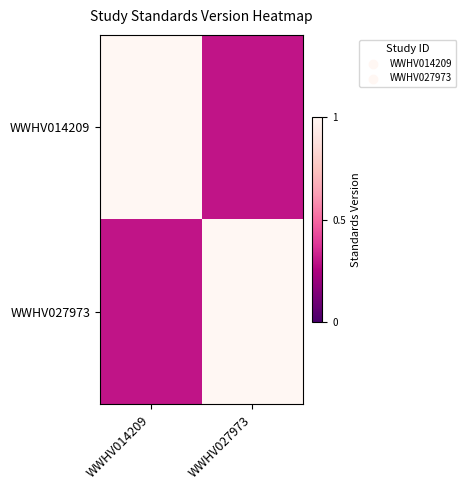

Rank the series by their maximum value, from highest to lowest.

WWHV014209, WWHV027973